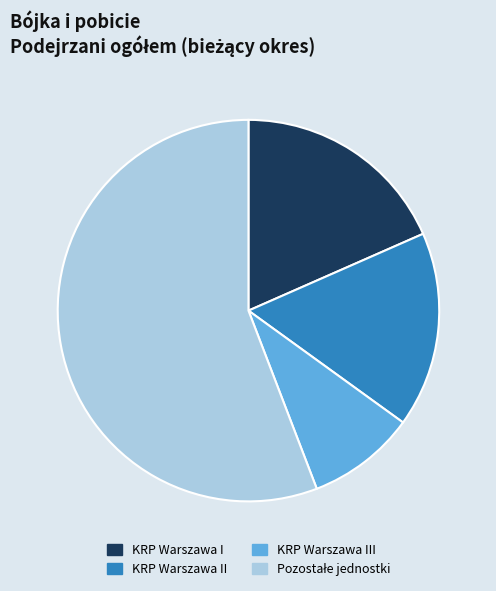

What is the ratio of the value at KRP Warszawa I to the value at KRP Warszawa III?

2.0